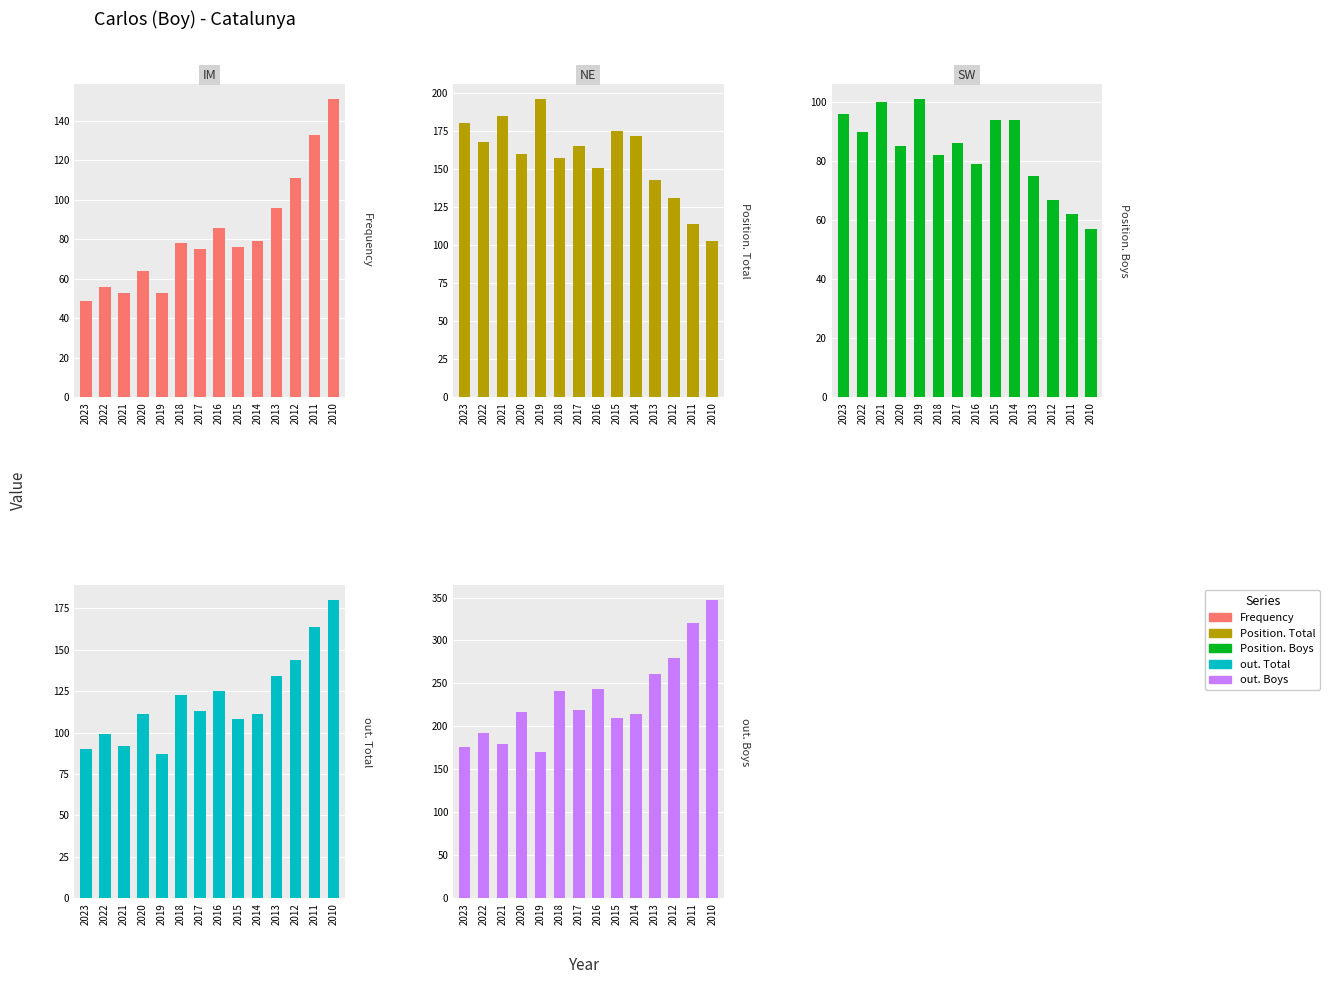

How many bars are there in each group?

5